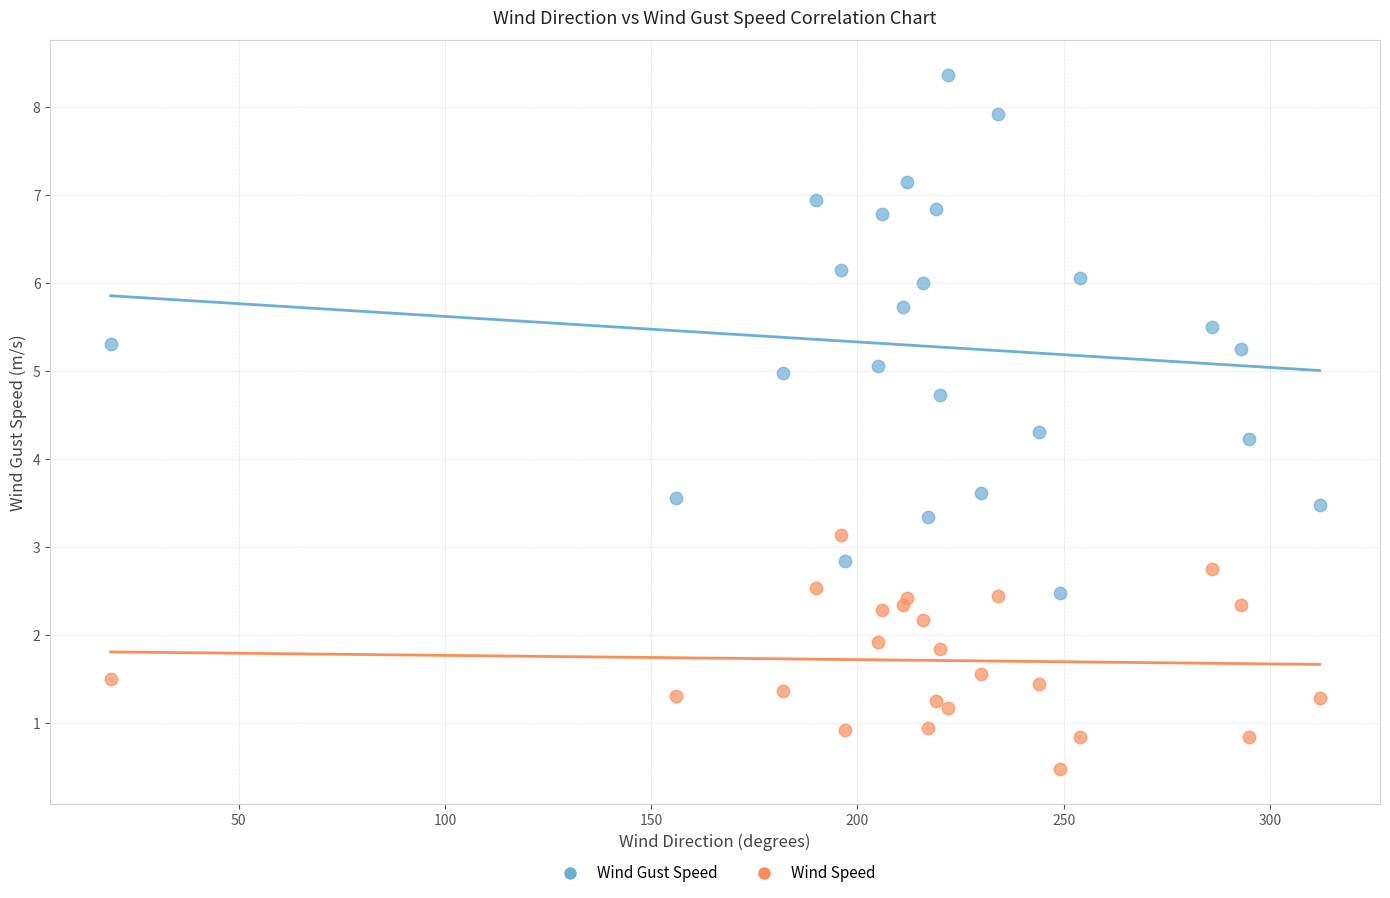

Which series contains the highest Y value?

Wind Gust Speed